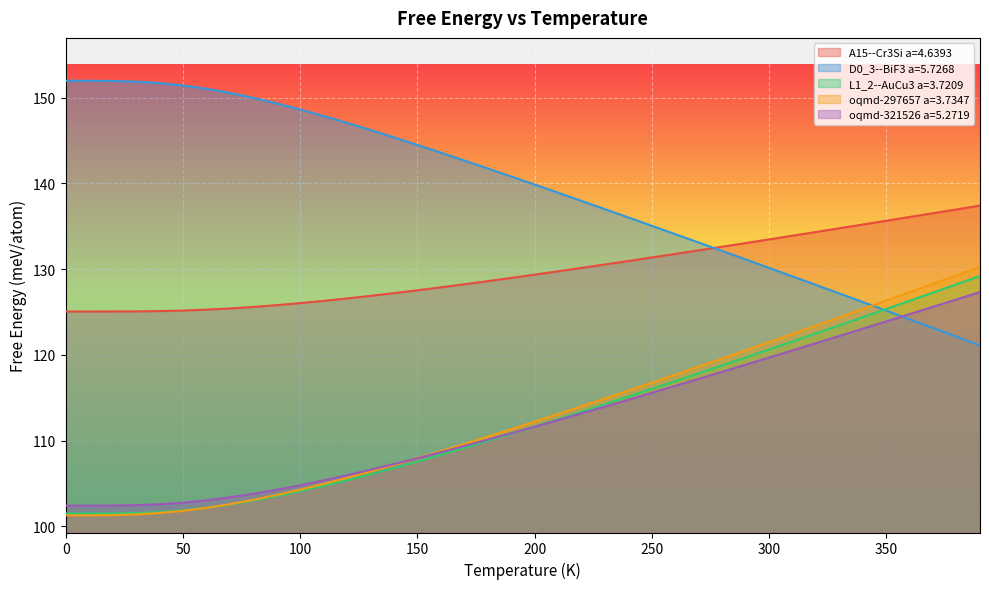

What is the difference between the second highest and second lowest values in the A15--Cr3Si a=4.6393 series?

11.9